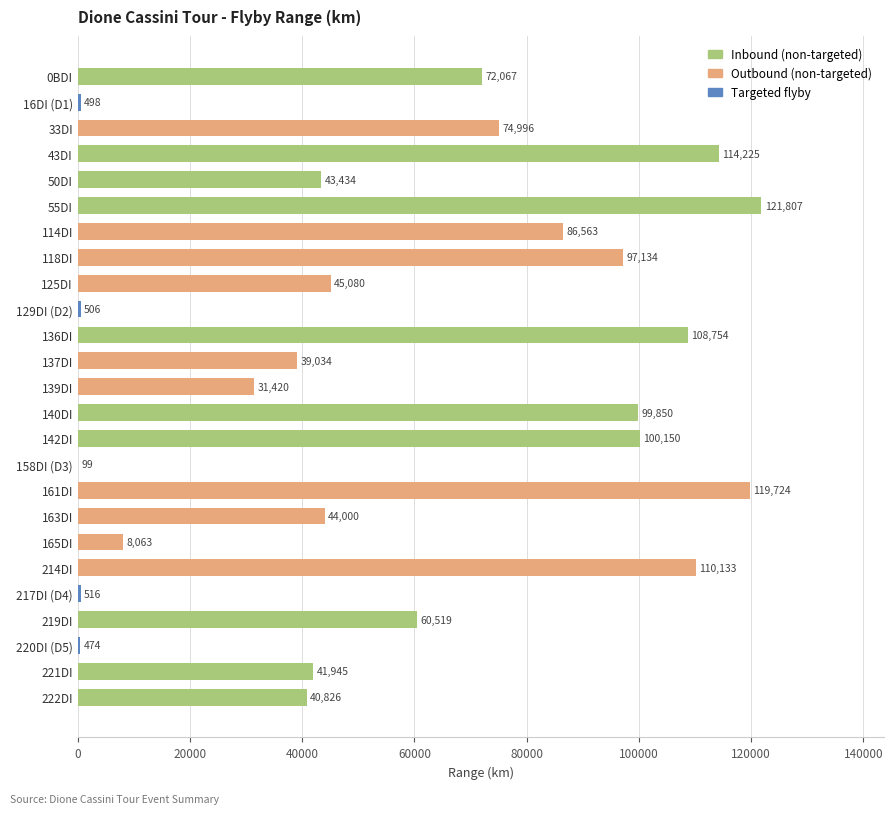

The chart shows a value of 41944.7 at 221DI. True or false?

True